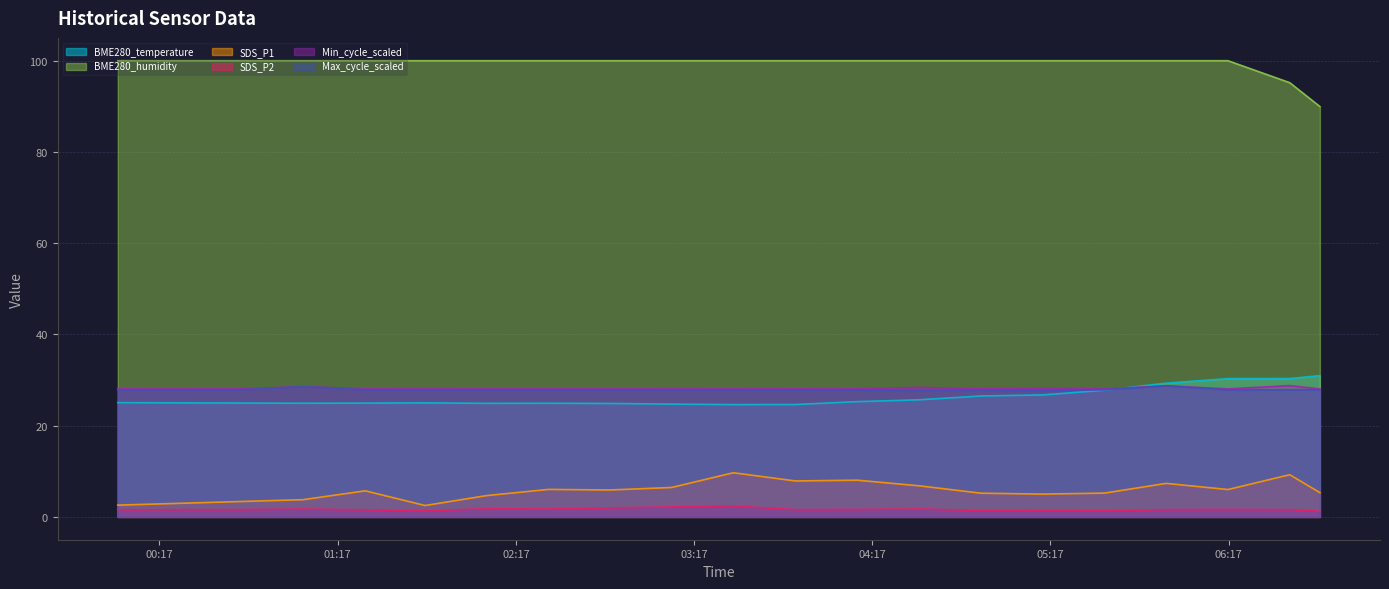

Does the chart have visible grid lines?

Yes